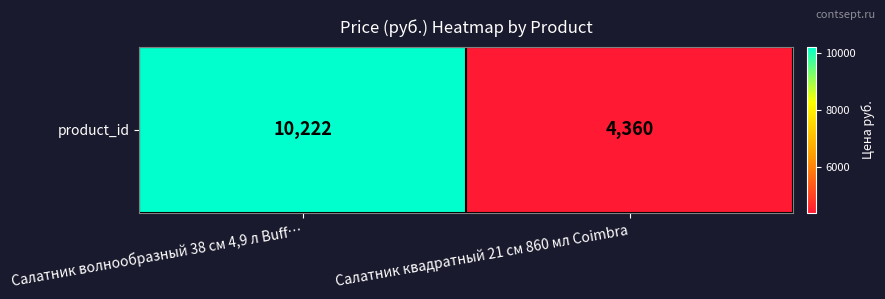

What is the sum of all values?

14582